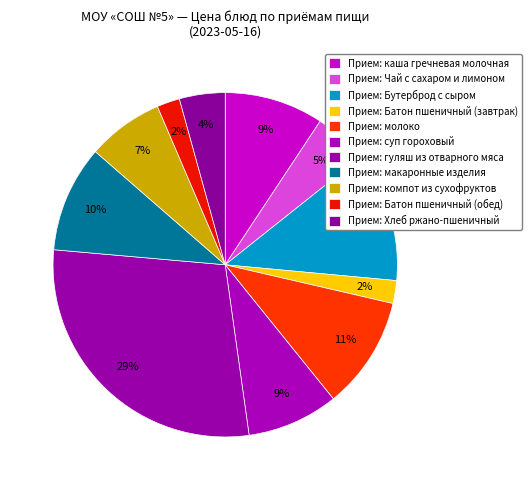

Count the number of slices in the pie.

11